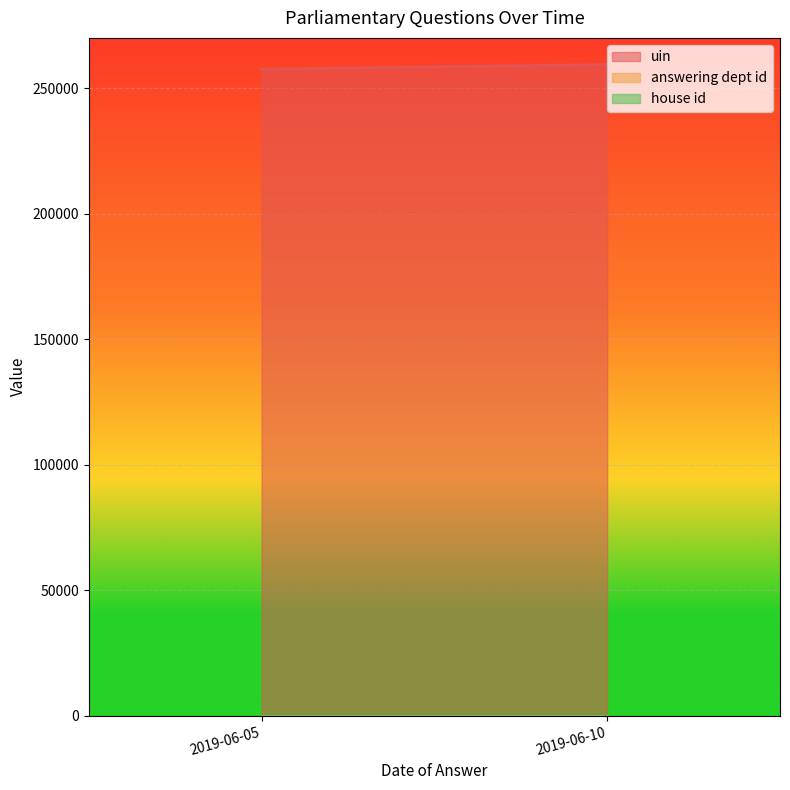

Which series has the largest total across all categories?

uin